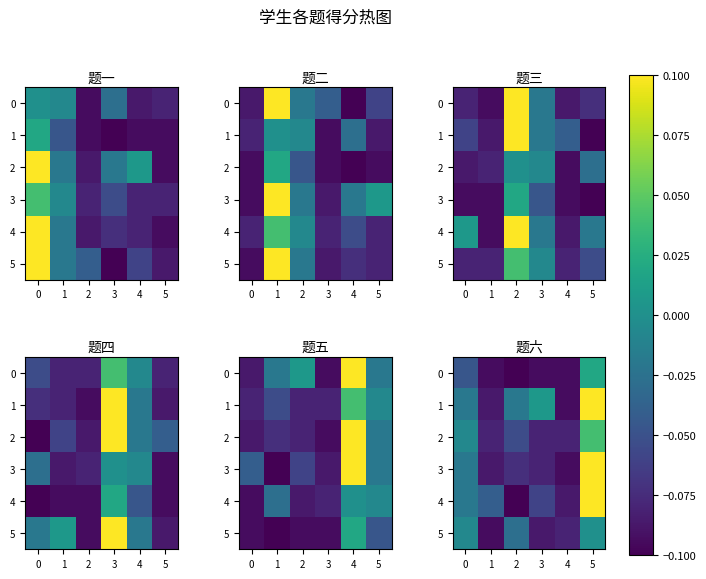

What is the highest value of the 1 series?

0.1